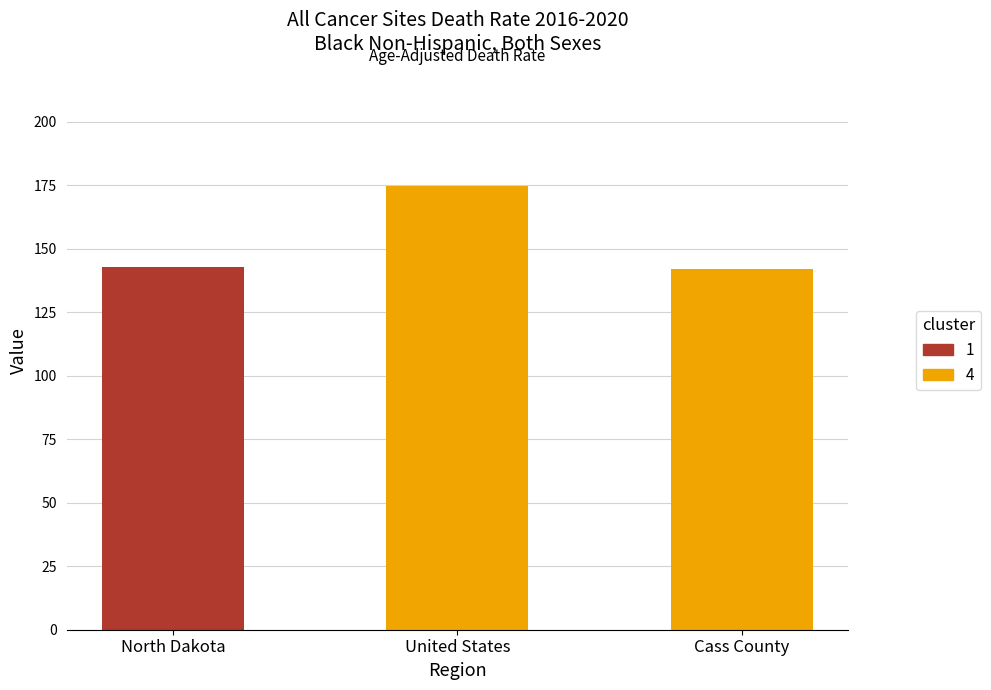

What is the label of the 1st bar from the left?

North Dakota